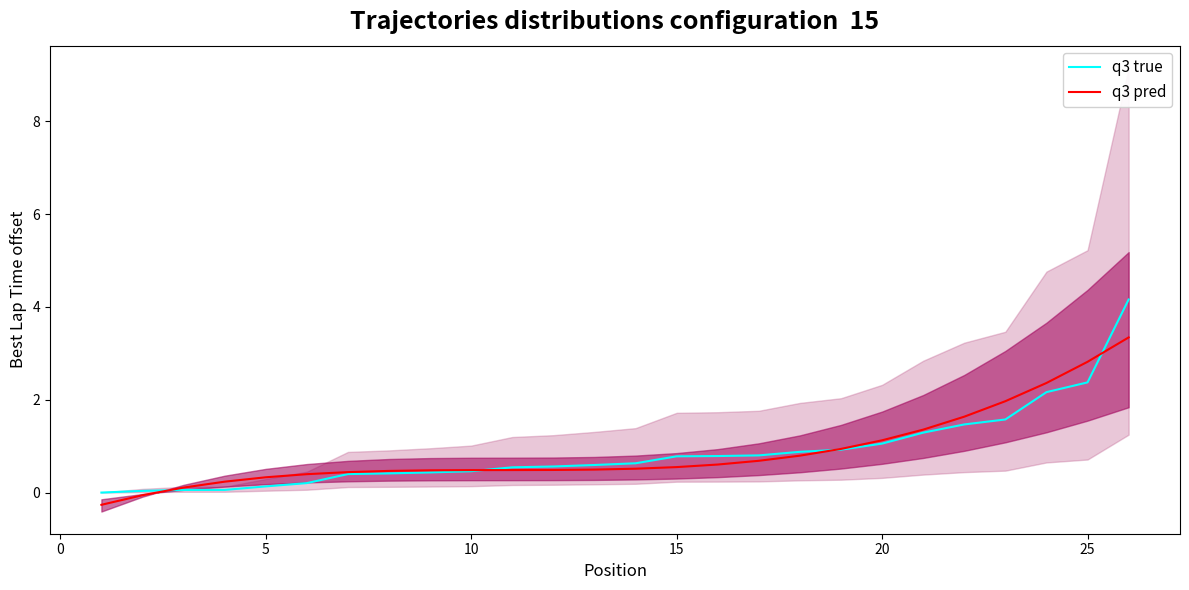

True or false: q3 true and q3 pred cross at least once.

True